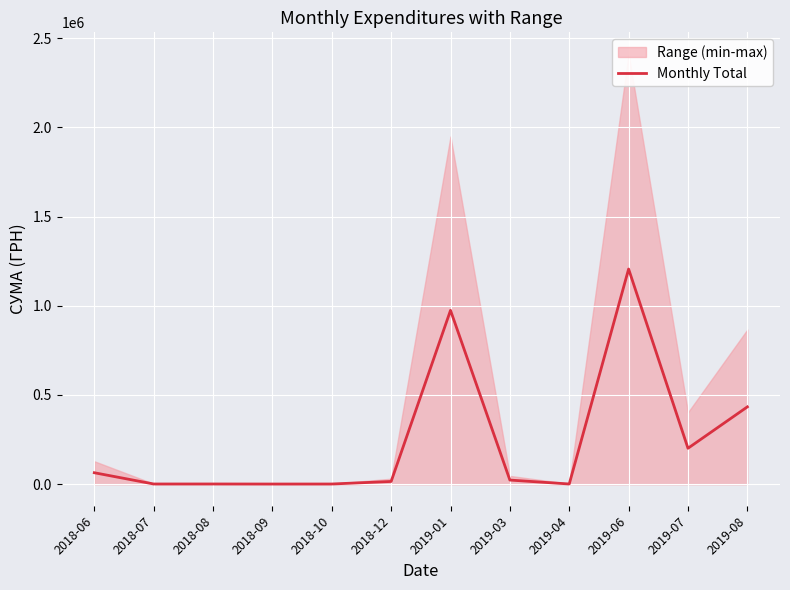

How many points are lower than both their immediate neighbors (excluding endpoints)?

4